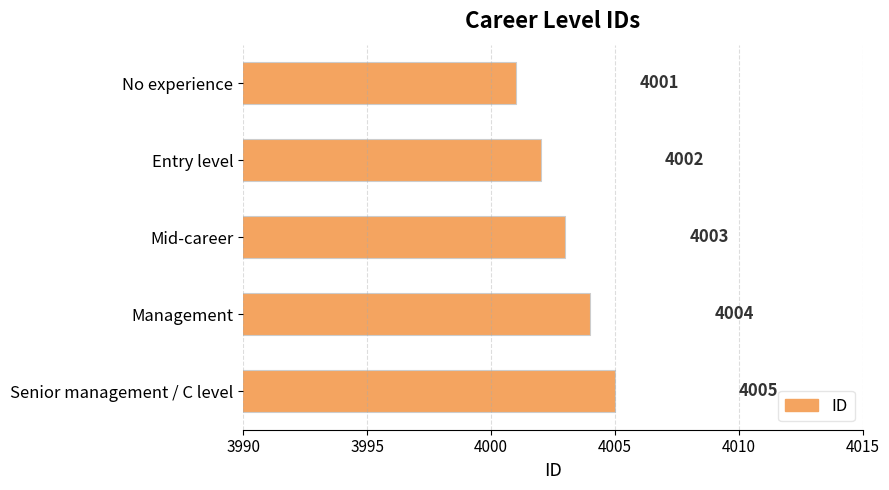

Between Management and Mid-career, which is larger?

Management